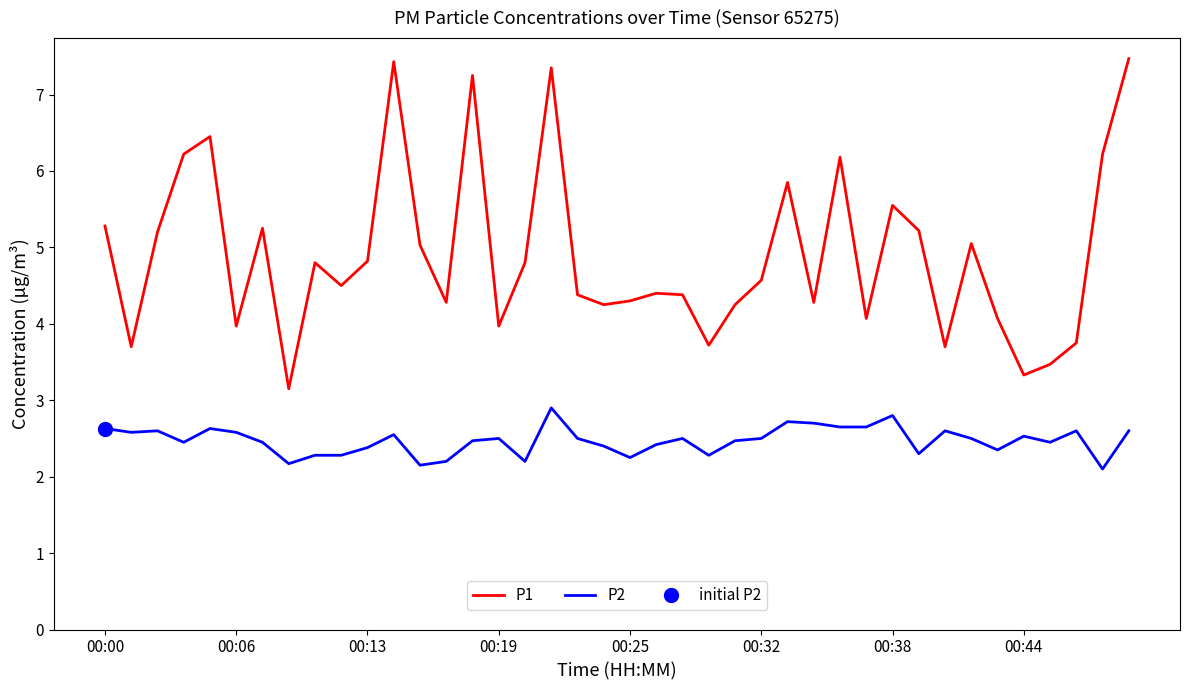

True or false: P1 and P2 cross at least once.

False